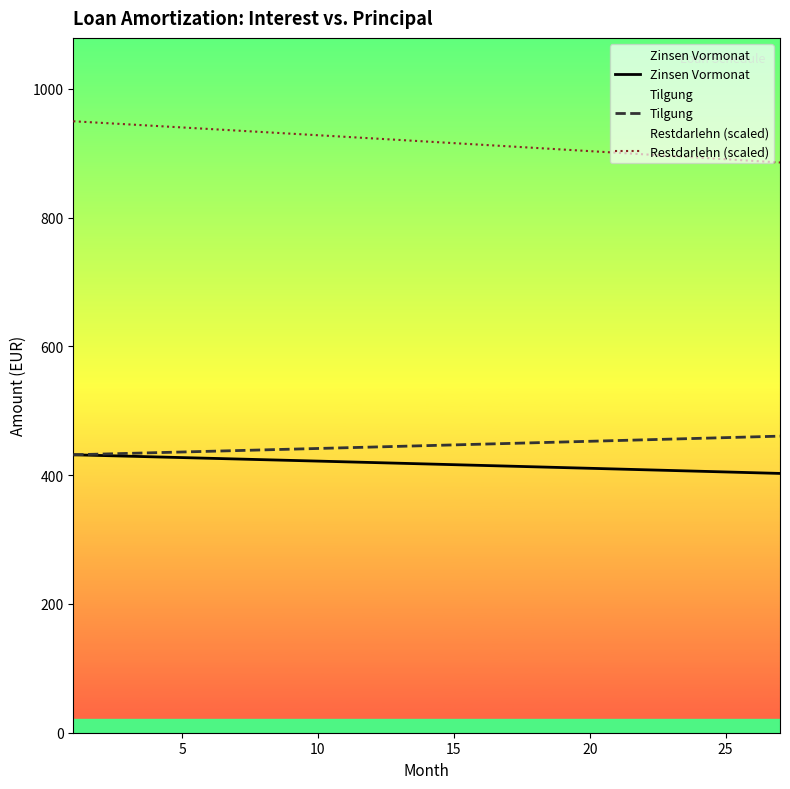

Which series has the largest total across all categories?

Restdarlehn (scaled)